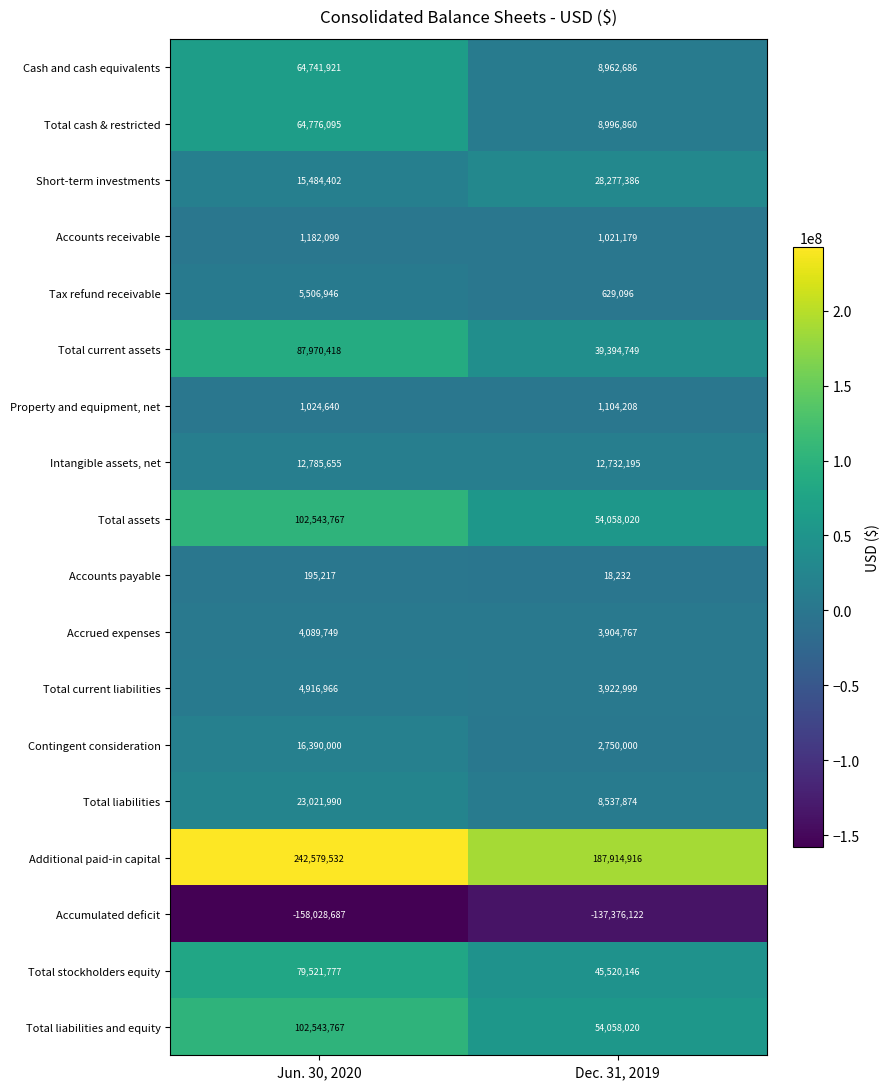

What is the minimum value for Cash and cash equivalents?

8962686